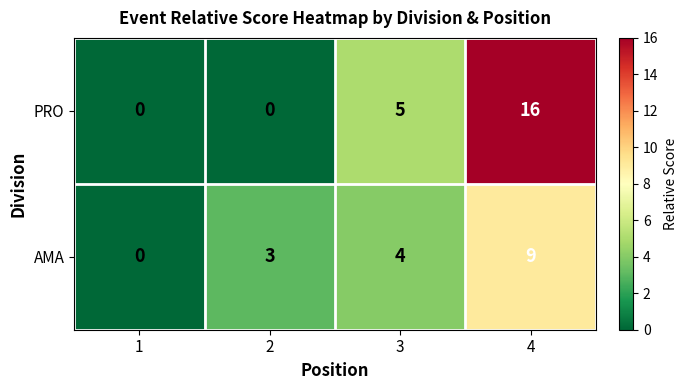

What is the difference between the maximum and minimum values in the PRO series?

16